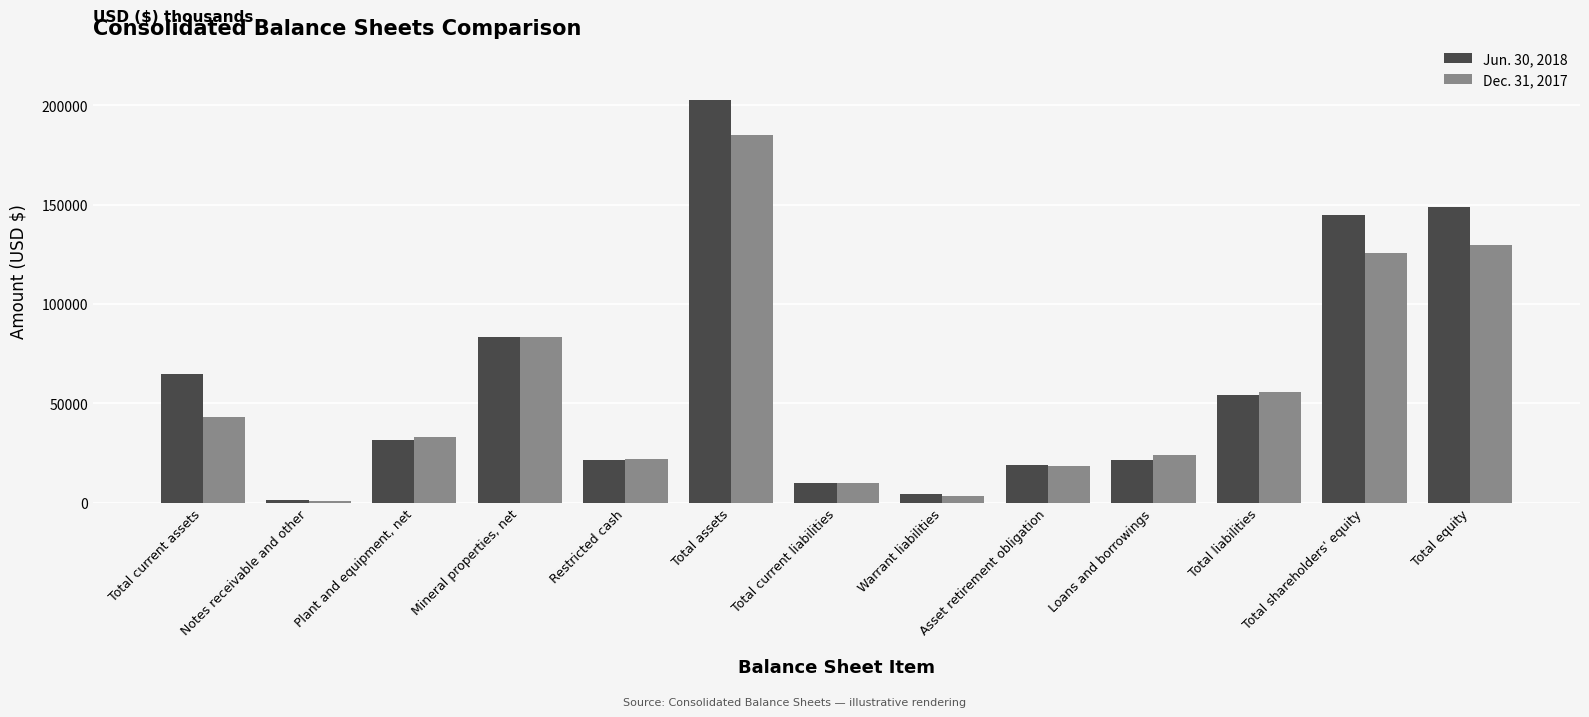

What is the difference between the second highest and minimum values in the Dec. 31, 2017 series?

128839